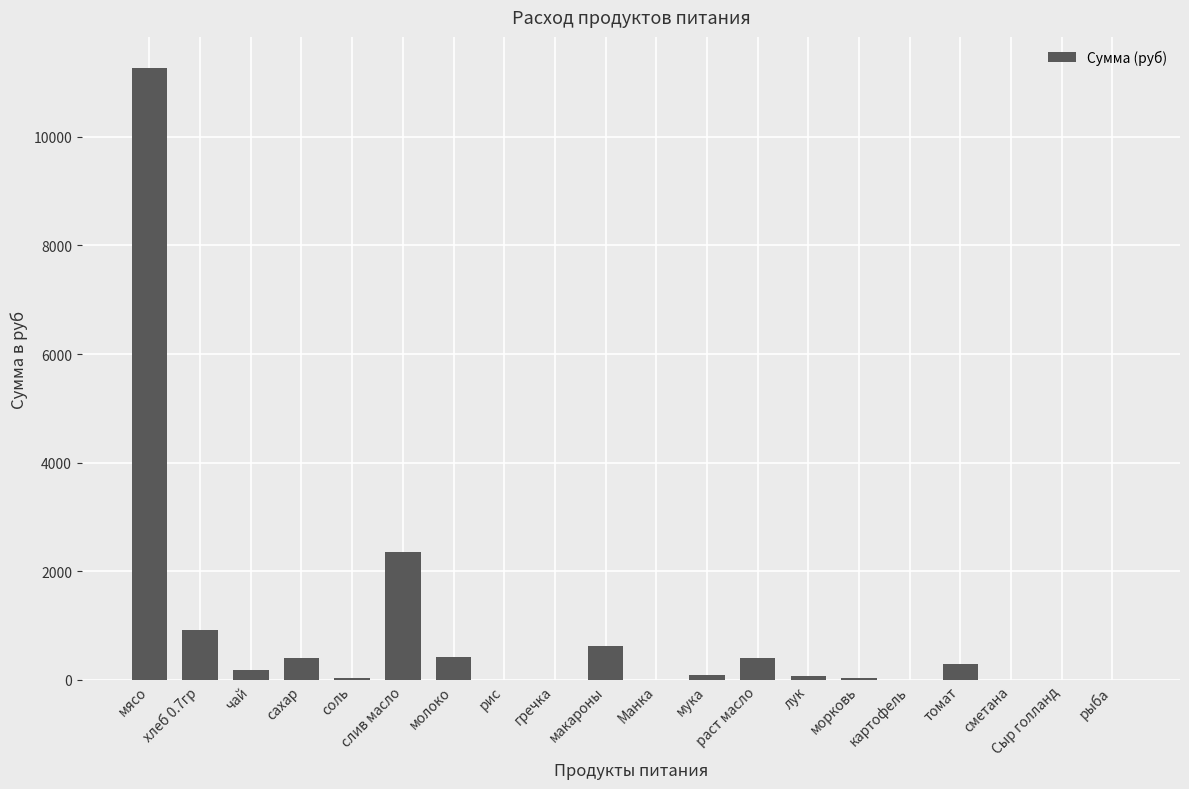

The chart shows a value of 0.0 at гречка. True or false?

True